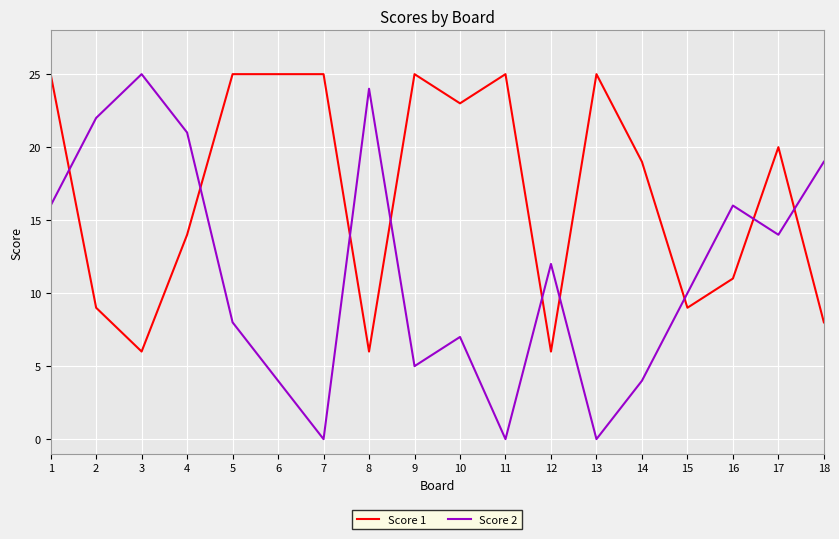

Which series ends up on top after the final intersection of Score 1 and Score 2?

Score 2